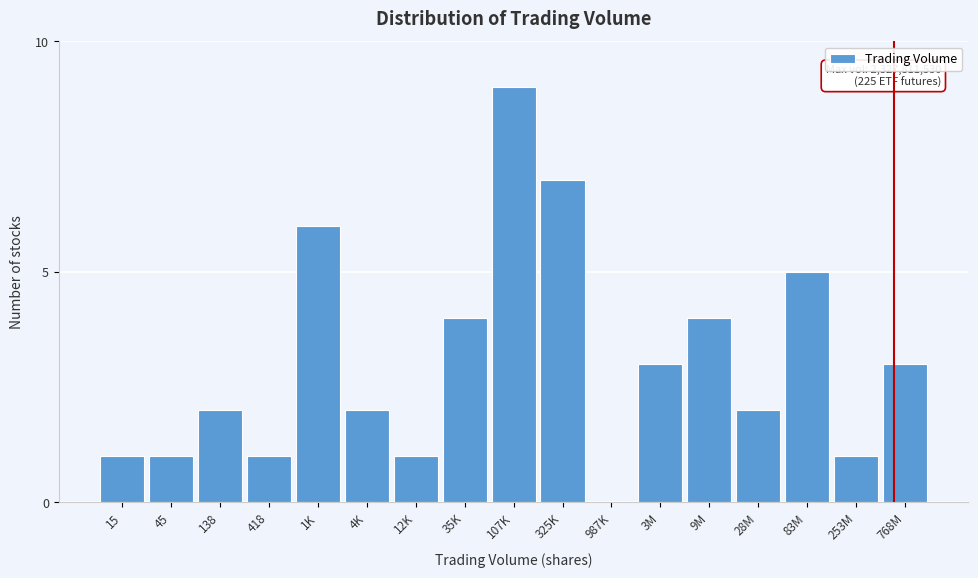

Reading left to right, extract all data points from this chart.

15=1	45=1	138=2	418=1	1K=6	4K=2	12K=1	35K=4	107K=9	325K=7	987K=0	3M=3	9M=4	28M=2	83M=5	253M=1	768M=3